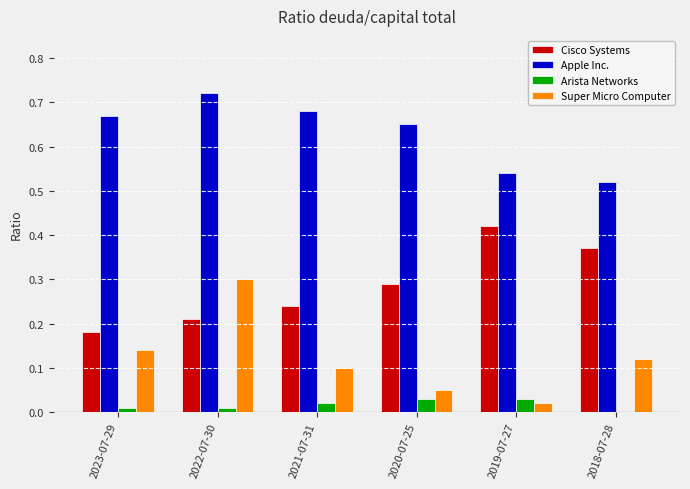

True or false: Super Micro Computer has a value of 0.3 at 2022-07-30.

True